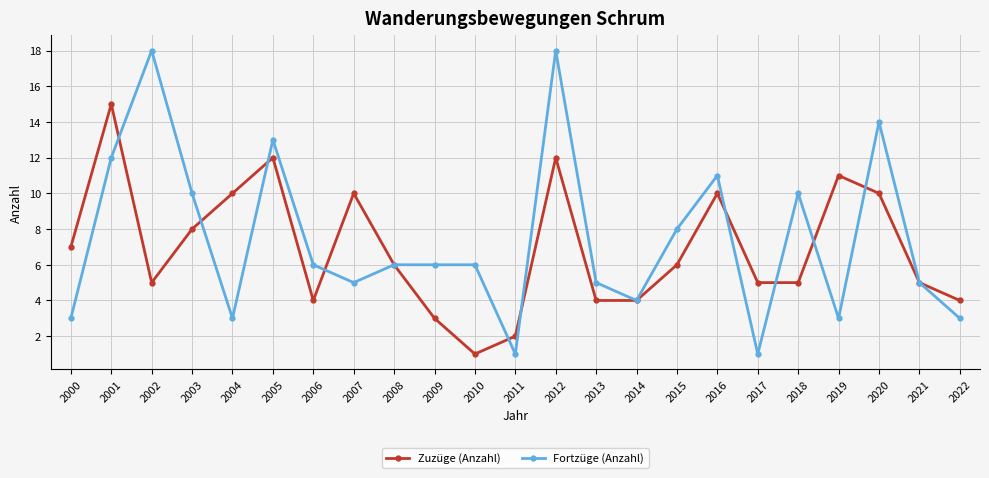

What is the difference between the highest and lowest values at 2018?

5